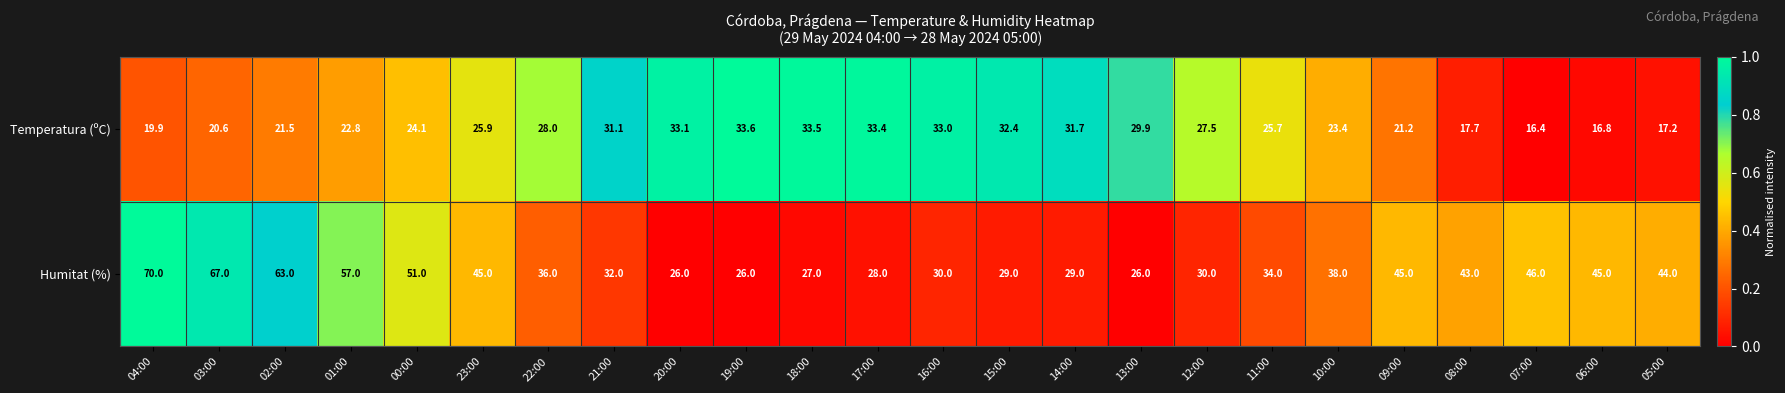

Which series has the widest spread of values?

Humitat (%)